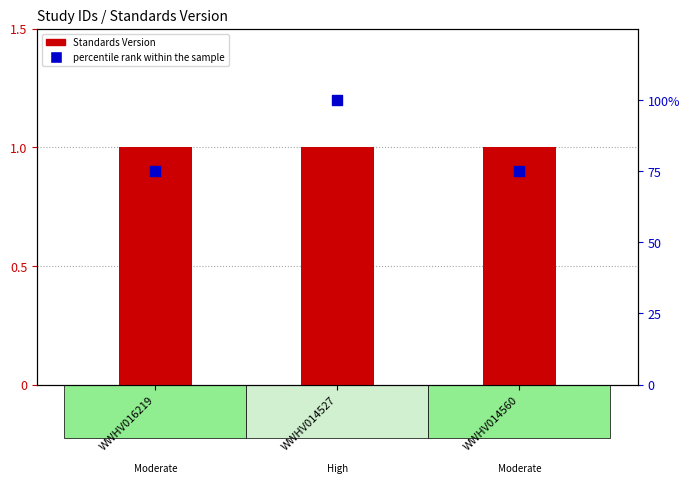

Which series has the largest total across all categories?

percentile rank within the sample